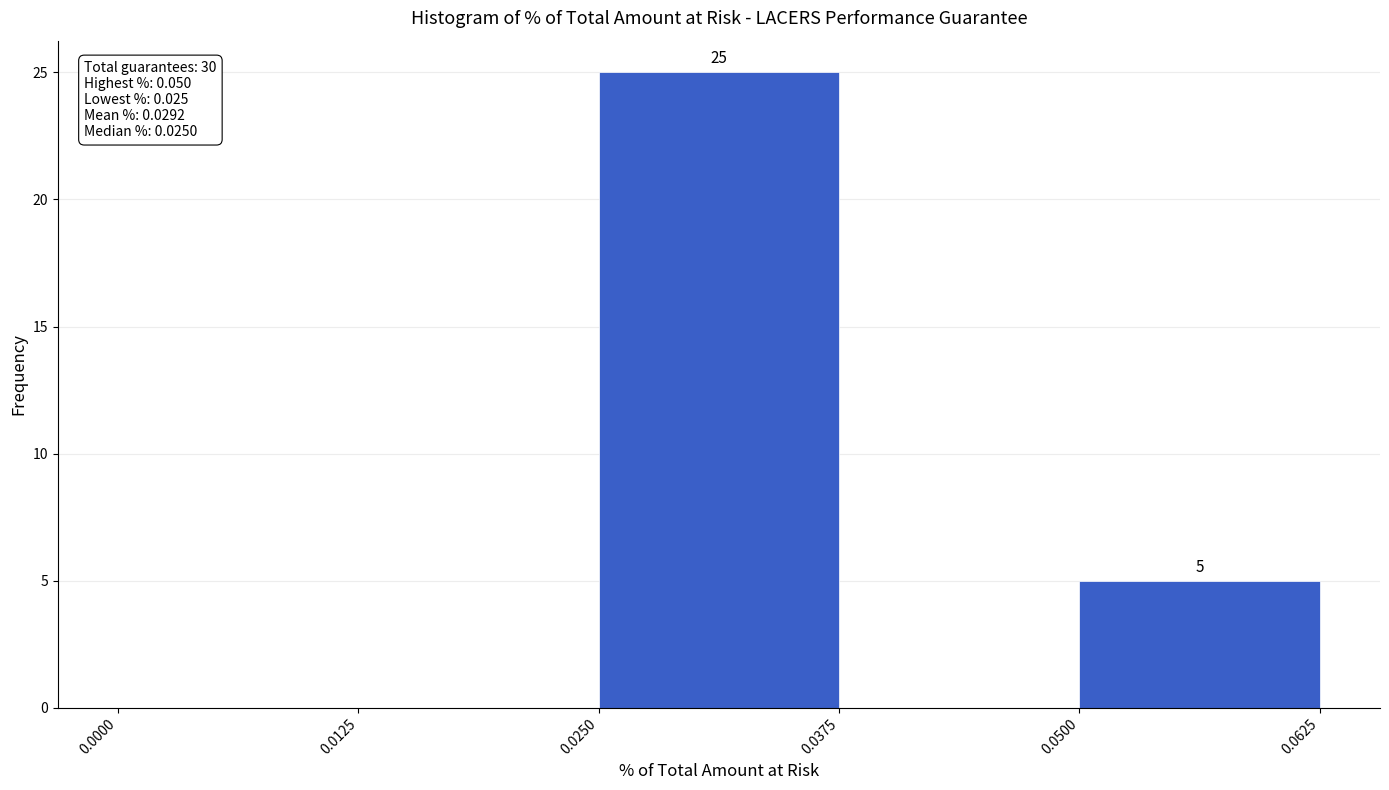

Over which range of the x-axis is the bar tallest?

0.0250 to 0.0375